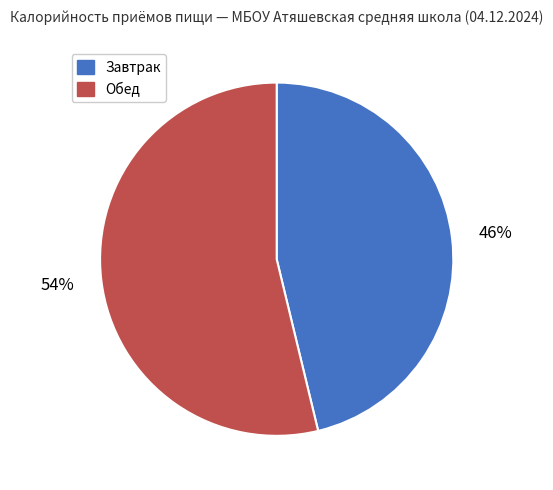

Which slice represents more than half of the pie?

Обед